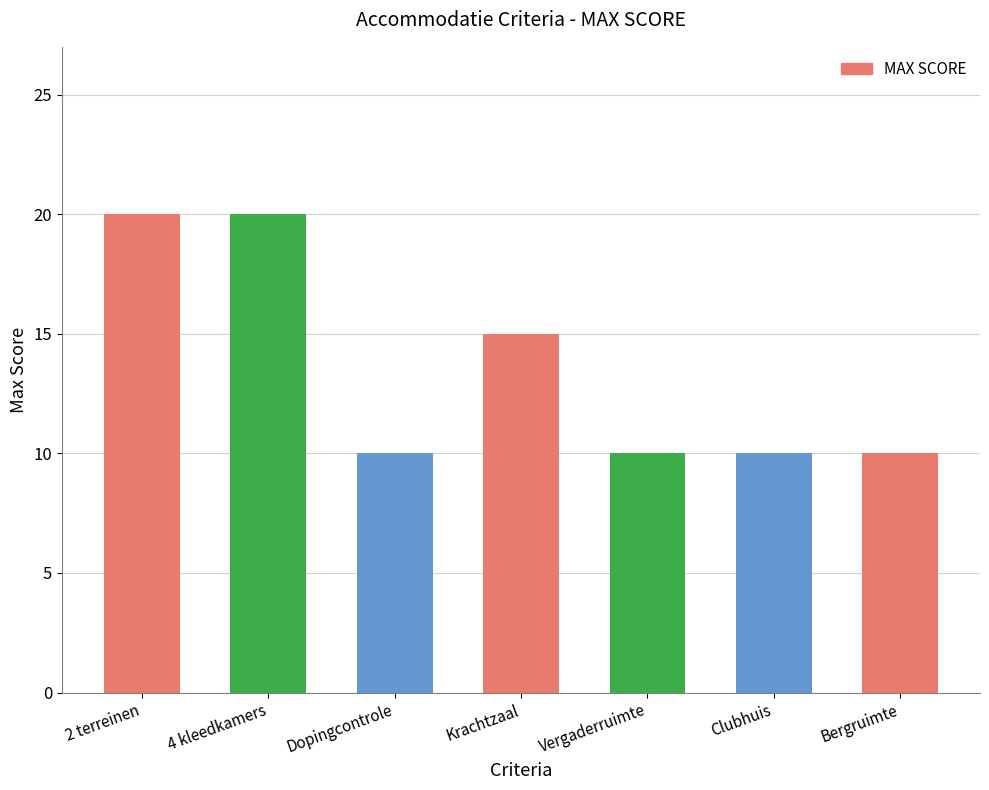

Count the values in the range 10 to 20.

7